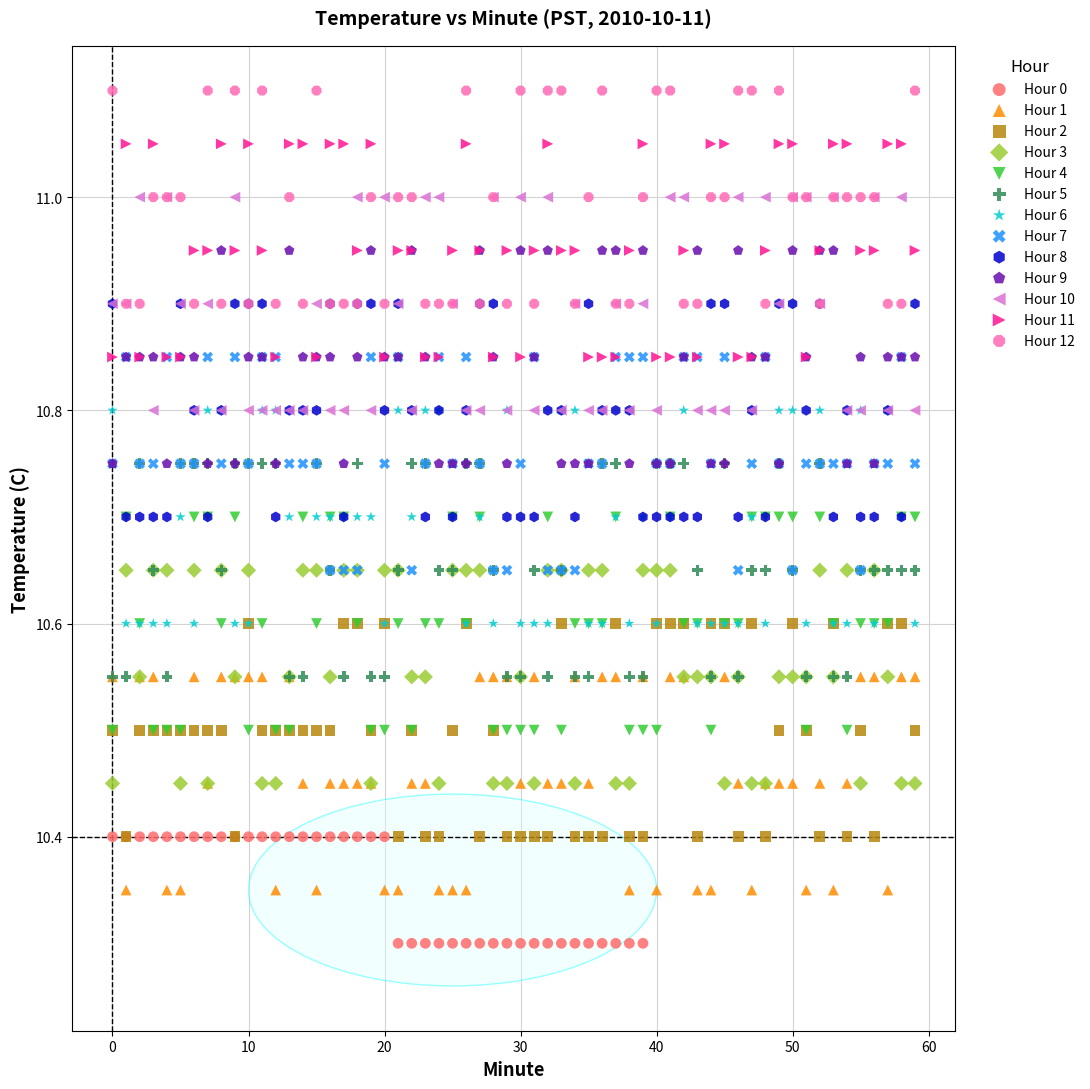

Which series reaches the maximum Y coordinate?

Hour 12